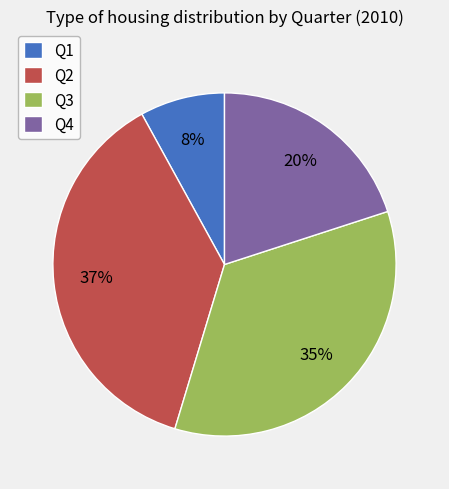

What is the ratio of the value at Q1 to the value at Q3?

0.2